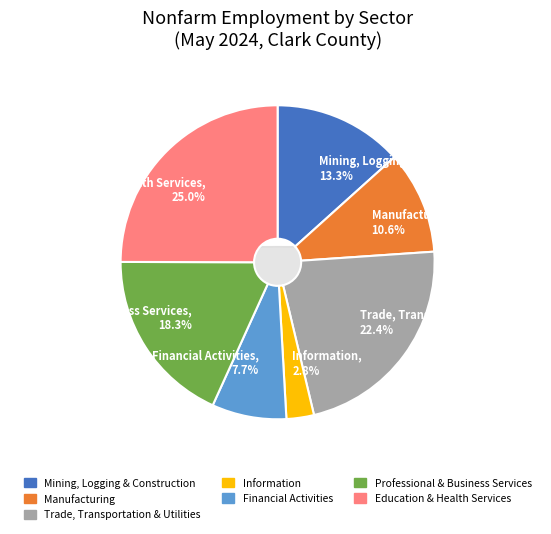

How many slices are in this pie chart?

7